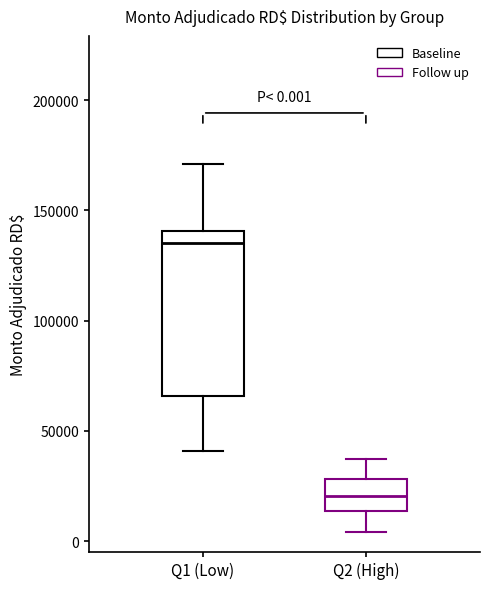

Which box has the lowest median line?

Q2 (High)